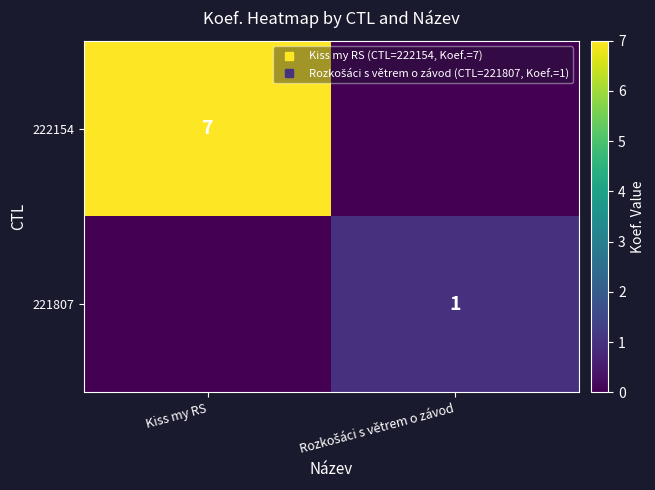

Which series has the largest total across all categories?

222154